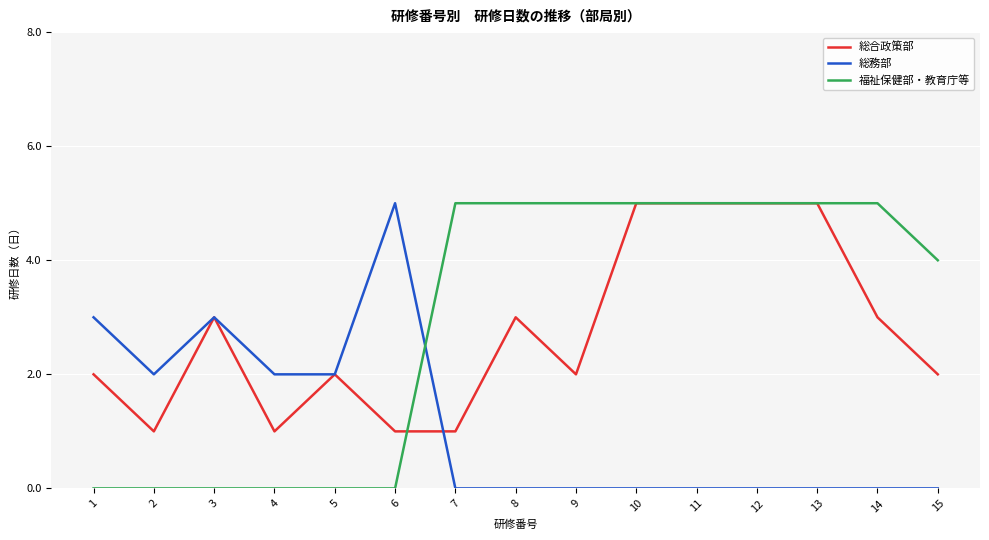

True or false: 総務部 has a value of 0 at 8.

True